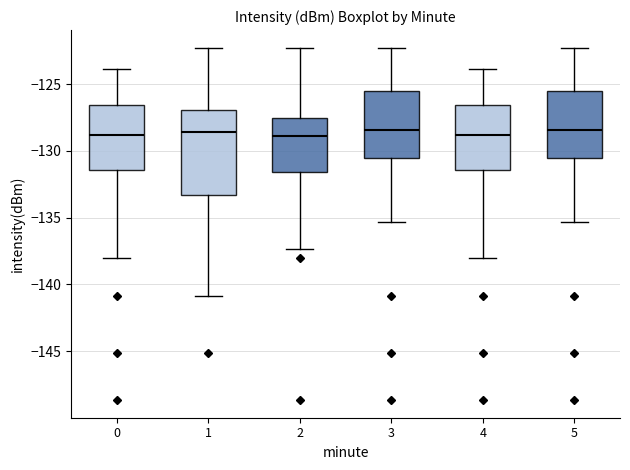

Where is the upper edge of the box at x = 1 on the y-axis? The values are not printed on the chart, so give them approximately, as read against the axis.

-127.0